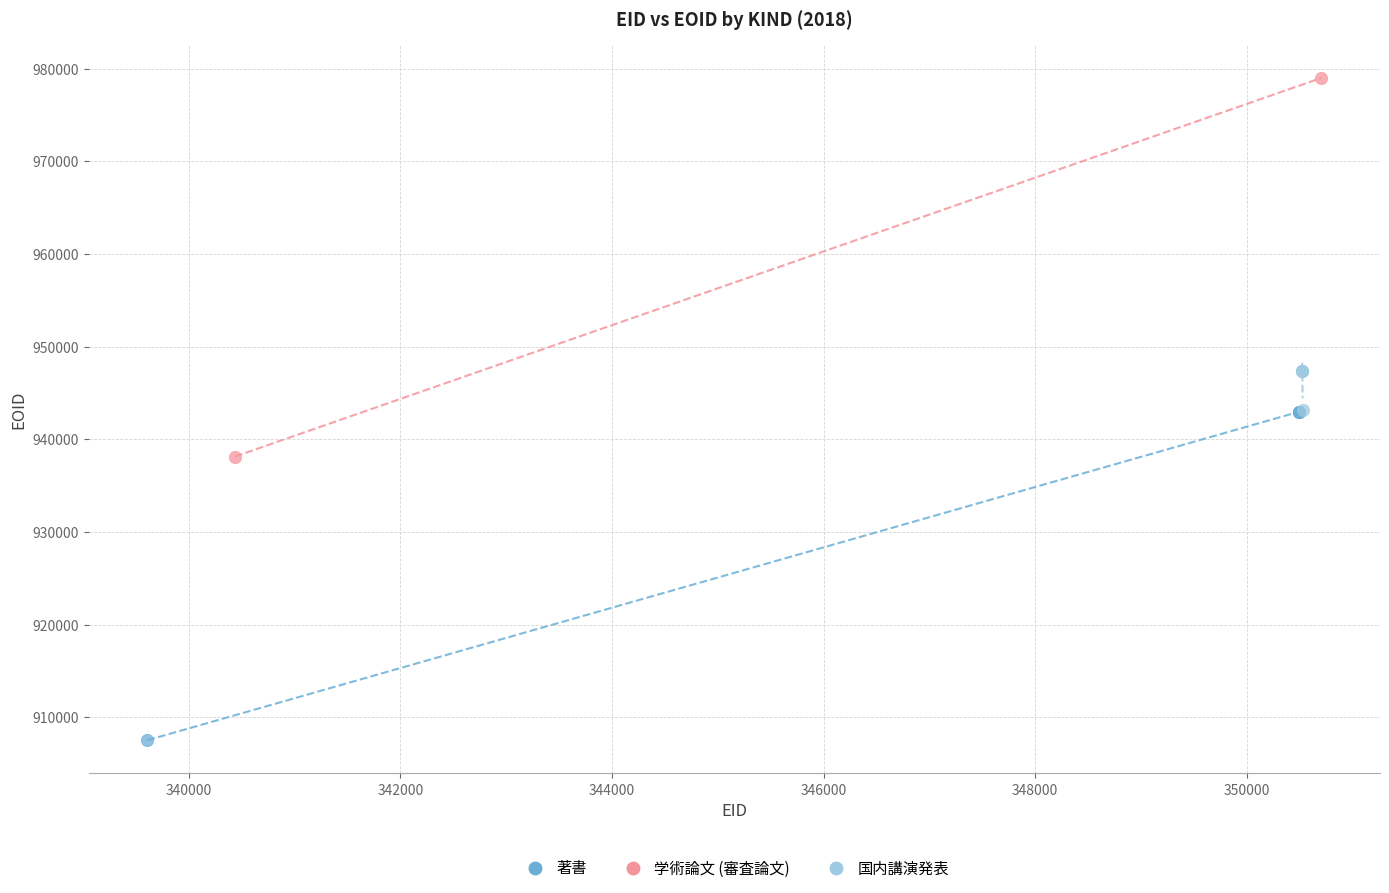

What are all the series names shown in the legend?

著書, 学術論文 (審査論文), 国内講演発表